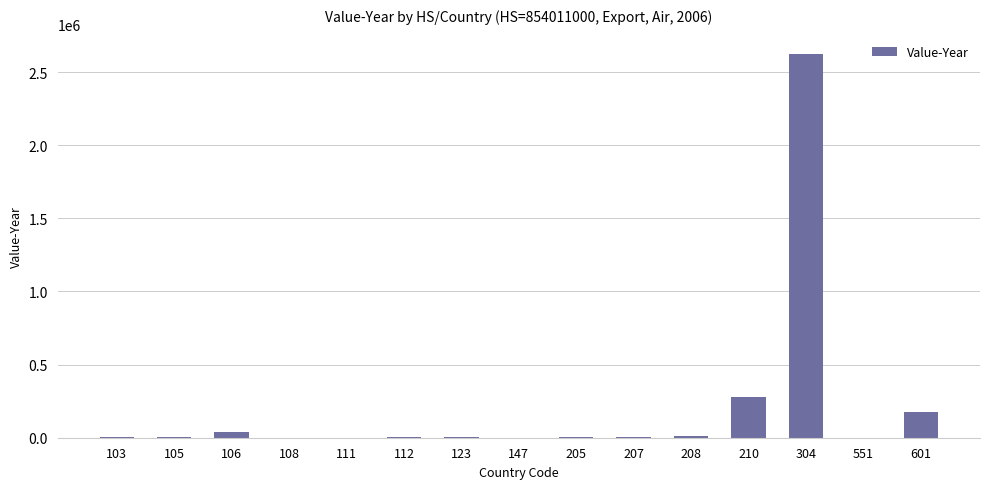

Approximately how many times larger is the value at 208 compared to 103?

3.0